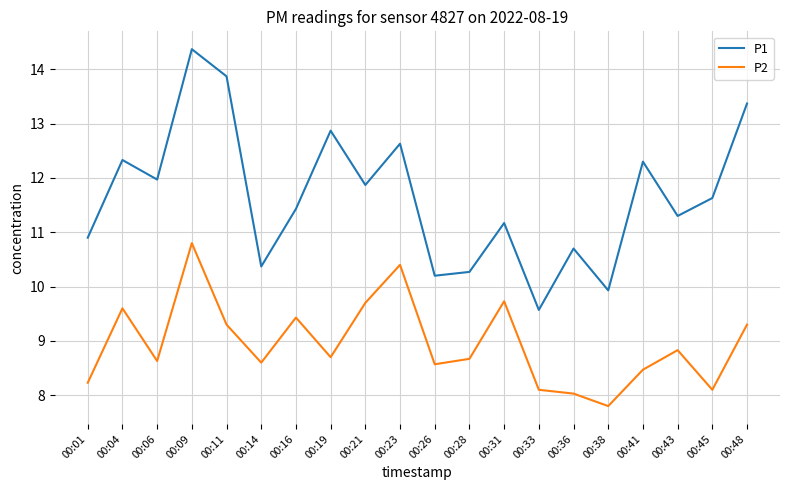

True or false: P2 and P1 intersect in this chart.

False